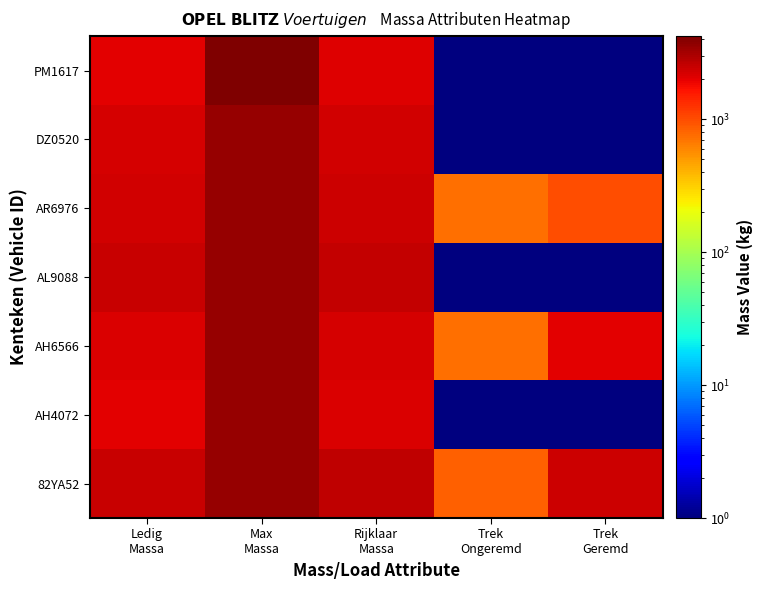

Reading left to right, what are all the values shown in this chart?

82YA52: Ledig
Massa=2500	Max
Massa=3580	Rijklaar
Massa=2600	Trek
Ongeremd=850	Trek
Geremd=2400
AH4072: Ledig
Massa=2040	Max
Massa=3500	Rijklaar
Massa=2140	Trek
Ongeremd=1	Trek
Geremd=1
AH6566: Ledig
Massa=2134	Max
Massa=3500	Rijklaar
Massa=2234	Trek
Ongeremd=750	Trek
Geremd=2000
AL9088: Ledig
Massa=2430	Max
Massa=3500	Rijklaar
Massa=2530	Trek
Ongeremd=1	Trek
Geremd=1
AR6976: Ledig
Massa=2314	Max
Massa=3500	Rijklaar
Massa=2414	Trek
Ongeremd=750	Trek
Geremd=1000
DZ0520: Ledig
Massa=2216	Max
Massa=3500	Rijklaar
Massa=2316	Trek
Ongeremd=1	Trek
Geremd=1
PM1617: Ledig
Massa=2029	Max
Massa=4225	Rijklaar
Massa=2129	Trek
Ongeremd=1	Trek
Geremd=1